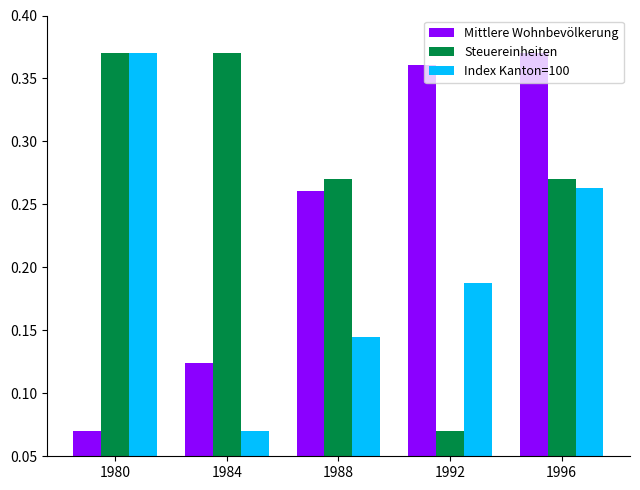

Rank the series by their average value, from lowest to highest.

Index Kanton=100, Mittlere Wohnbevölkerung, Steuereinheiten